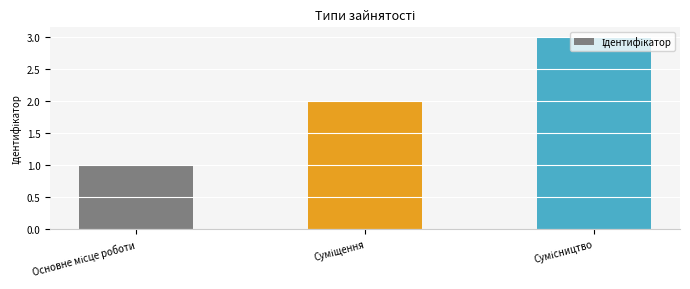

What is the greatest value displayed?

3